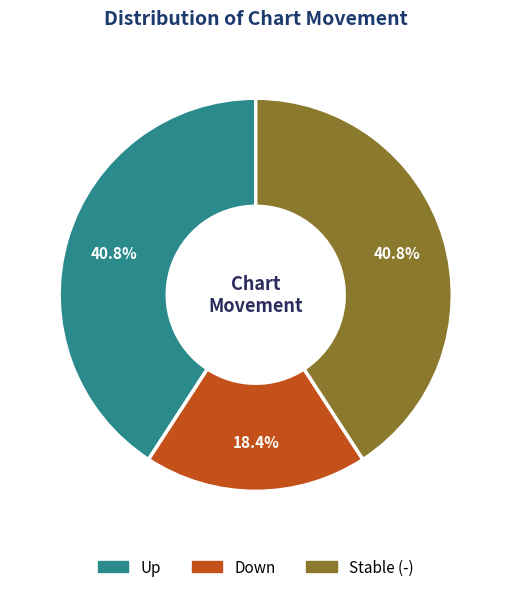

Does any single category account for the majority?

No